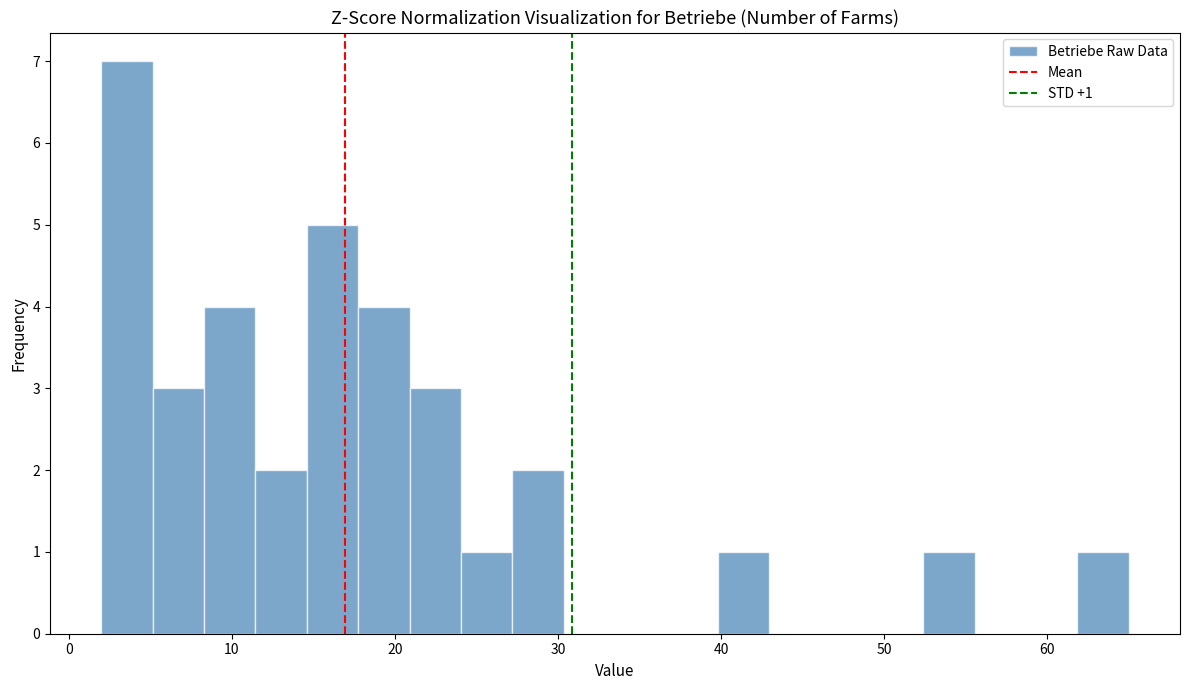

Read against the x-axis, roughly where is the centre of the tallest bar?

4